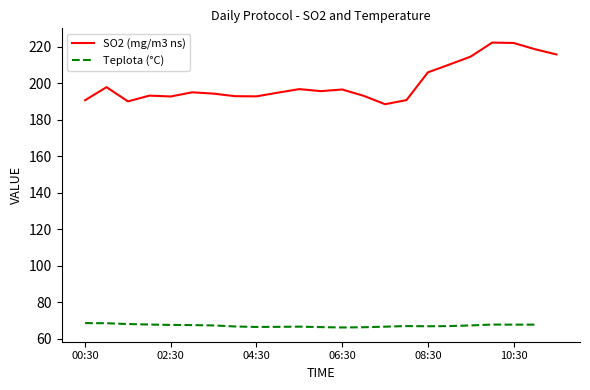

How many values are below 195?

11